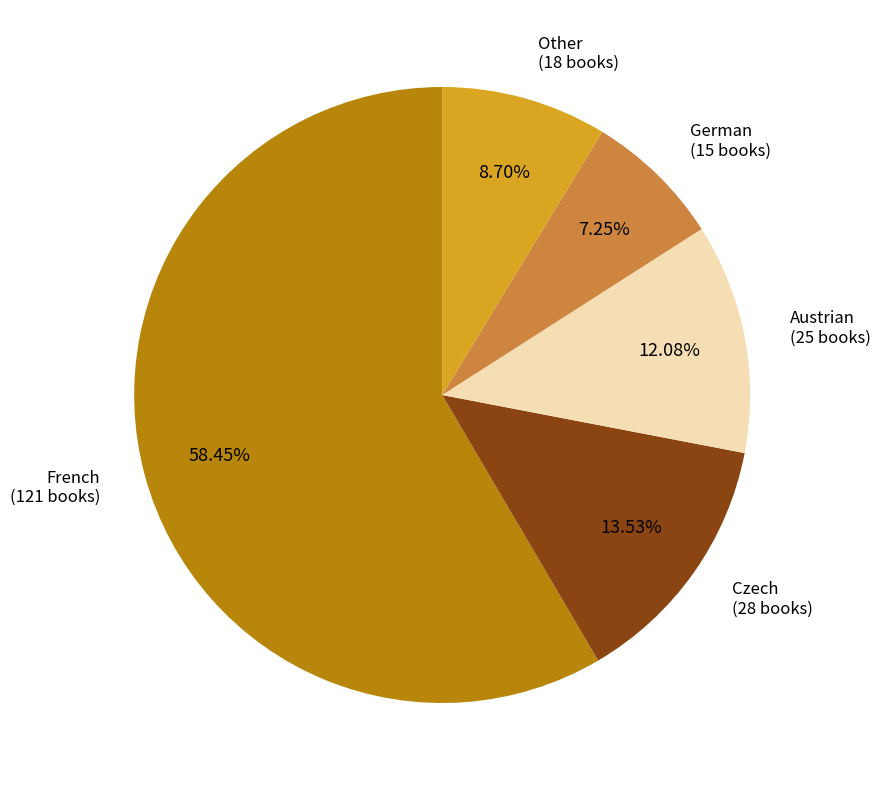

Is there any slice that represents more than half of the pie?

Yes